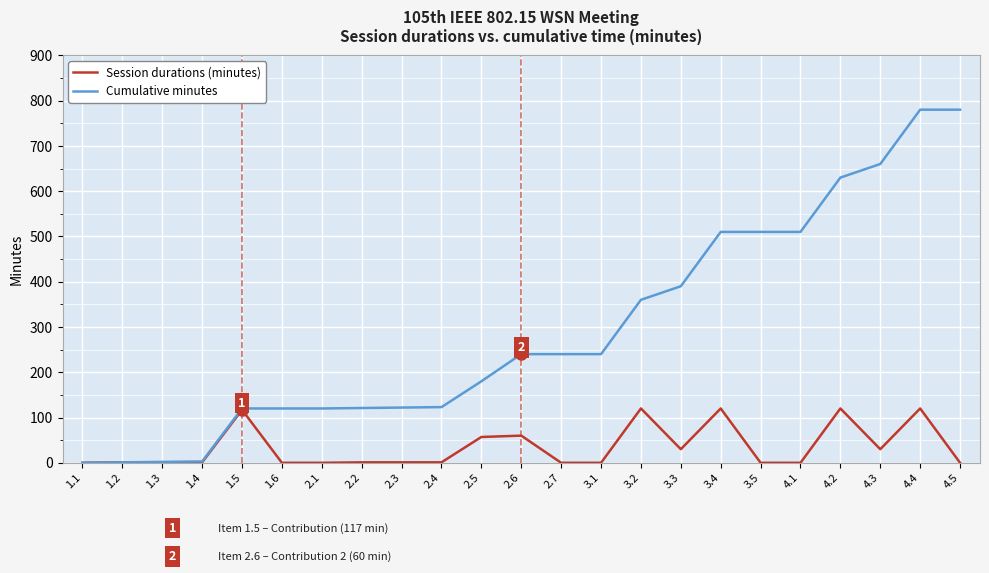

At which category is the sum across all series the highest?

4.4